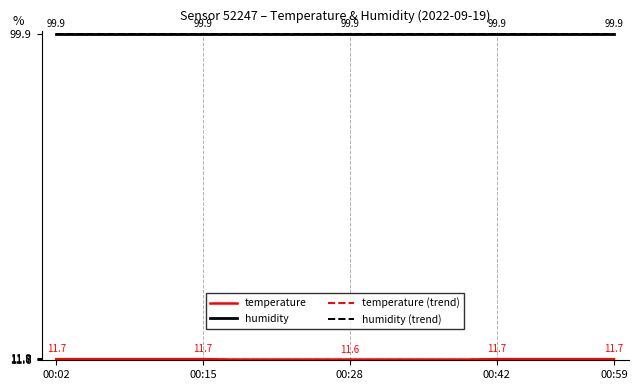

What is the maximum value shown in the chart?

99.9